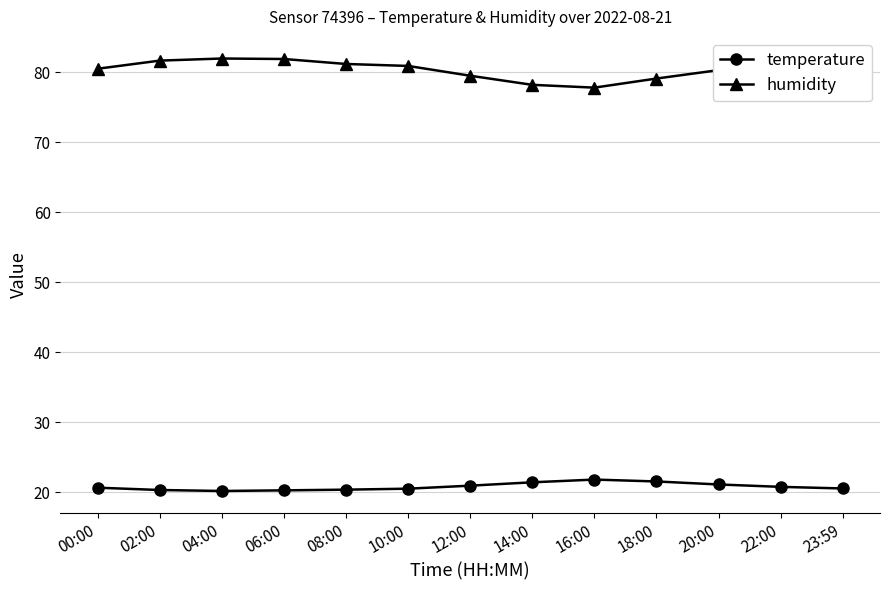

The humidity series shows 19.9 at 00:00. True or false?

False